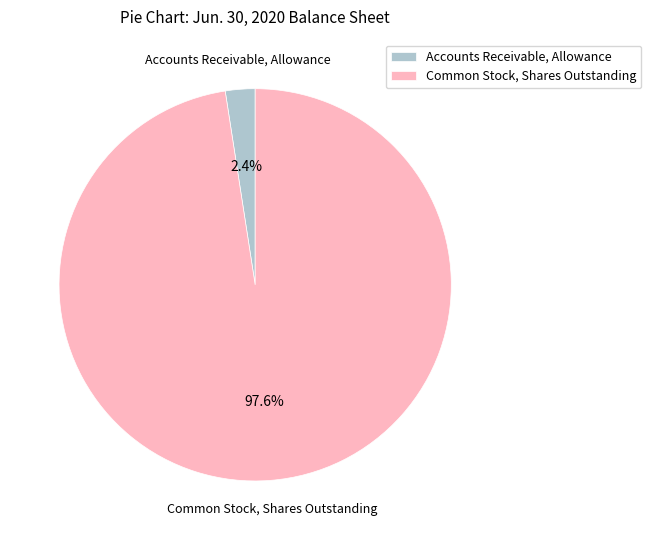

What is the largest slice in the pie chart?

Common Stock, Shares Outstanding